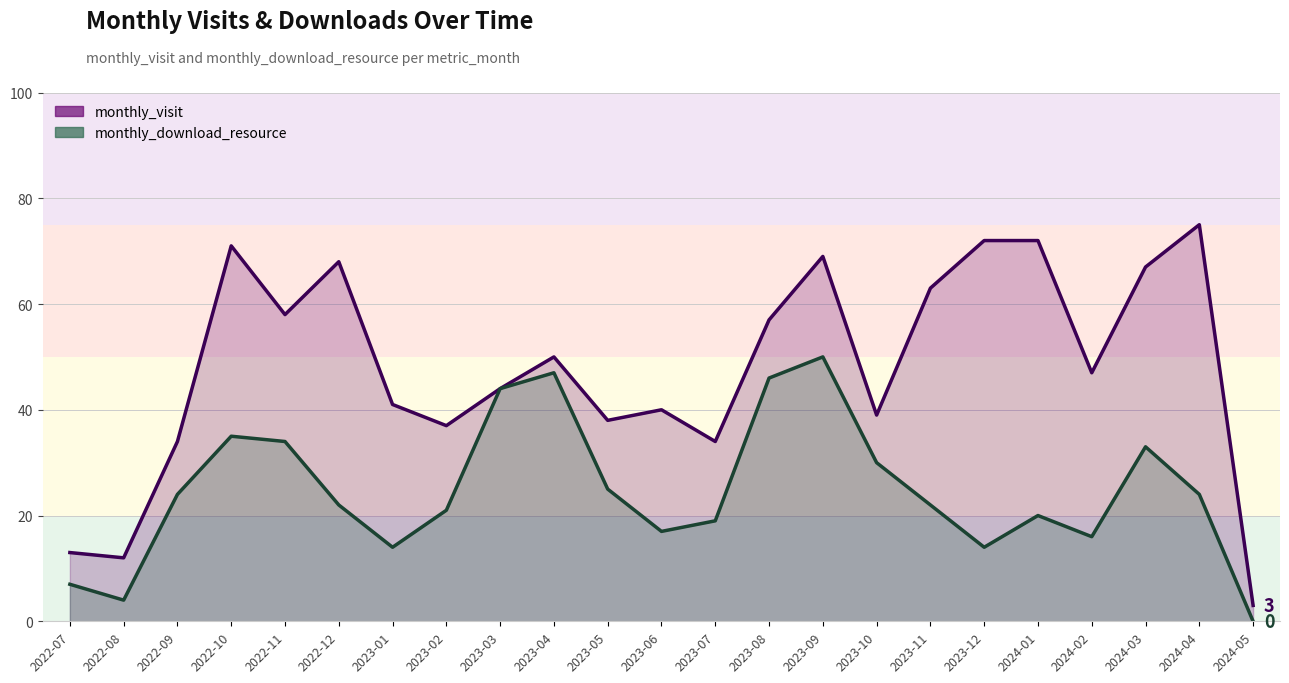

What is the average value of the monthly_visit series?

48